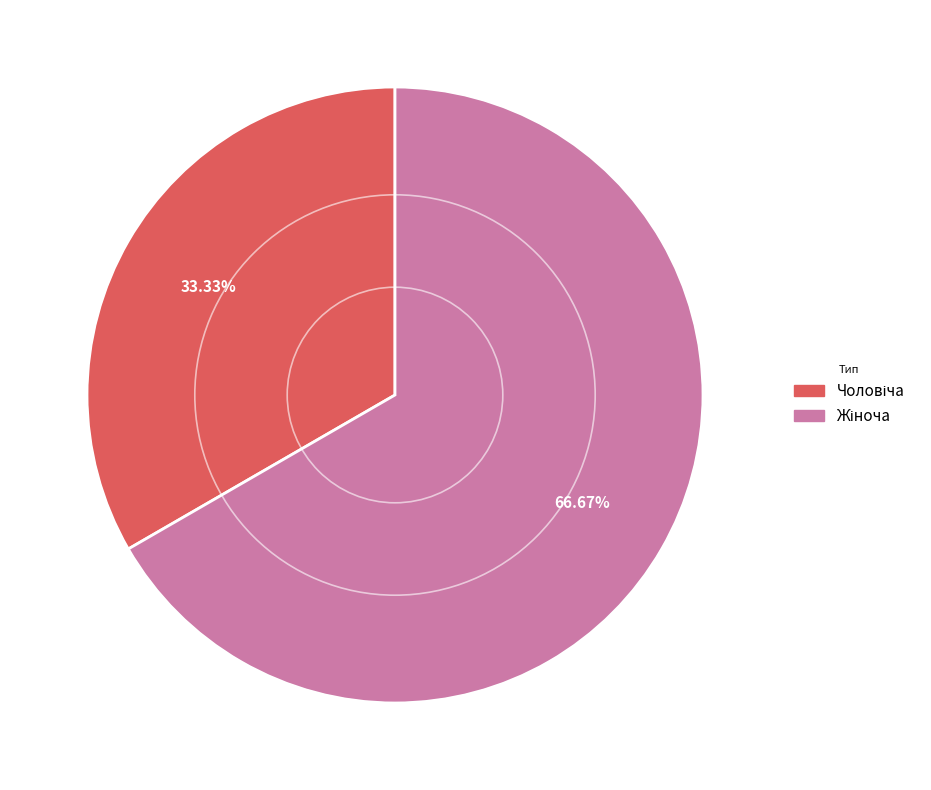

How many slices are in this pie chart?

2